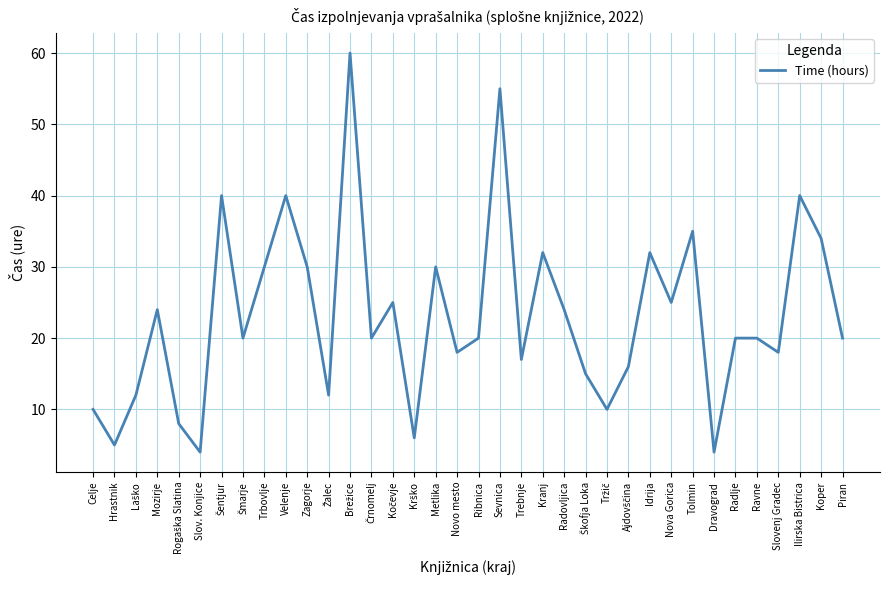

What is the approximate value at Trbovlje, to the nearest 10?

30